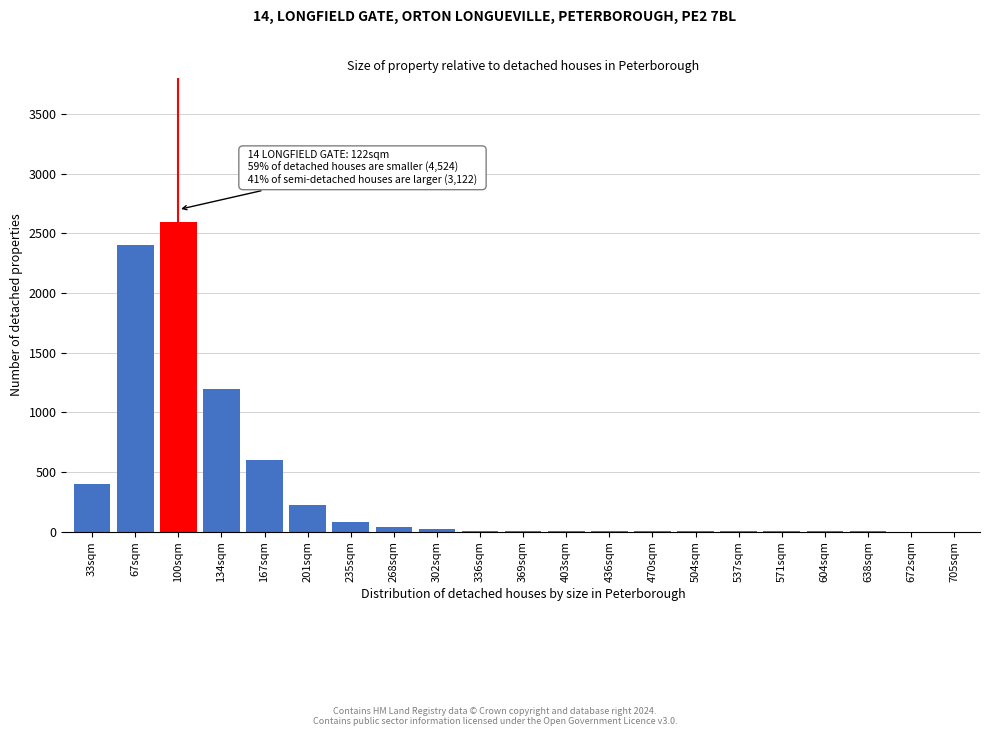

Is it true that the value at 33sqm is 555?

False